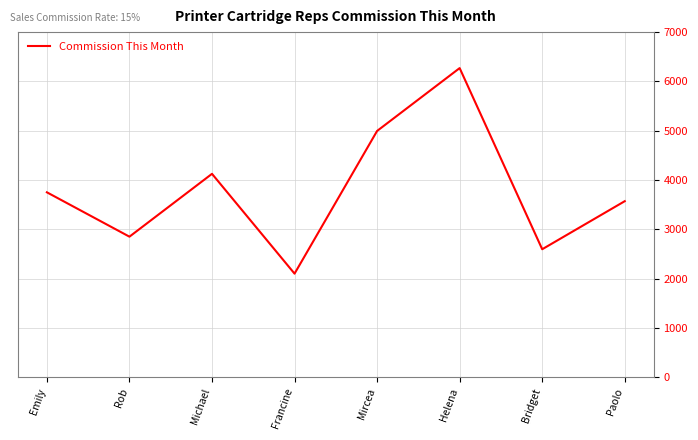

What value does the data have at Bridget?

2595